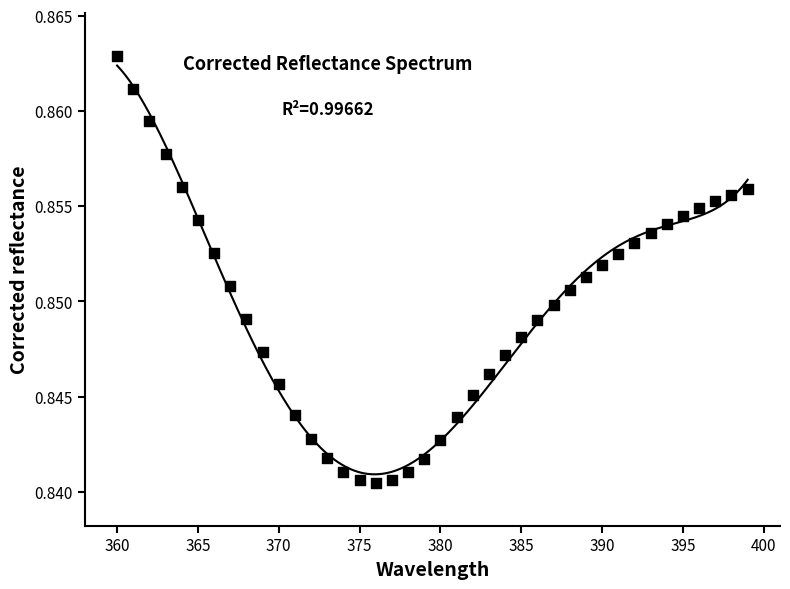

What is the range of X values (max minus min)?

39.0